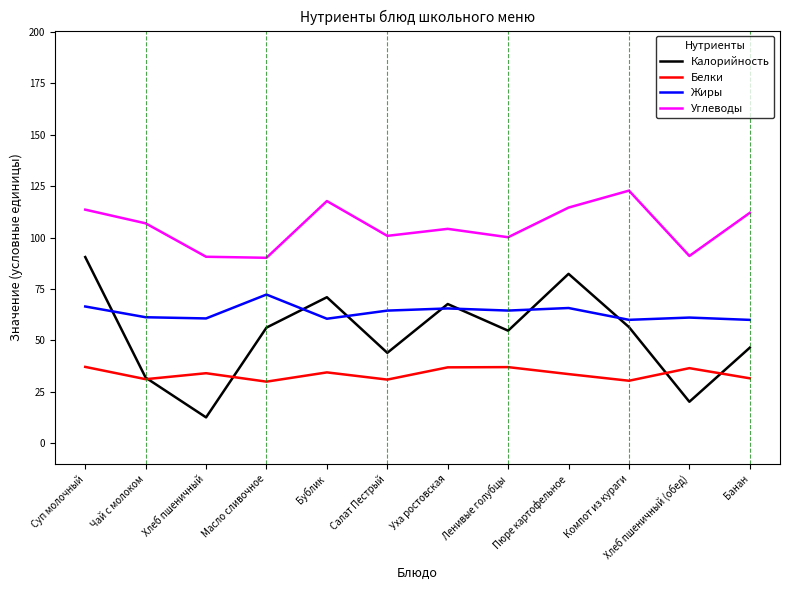

Does the chart have visible grid lines?

No